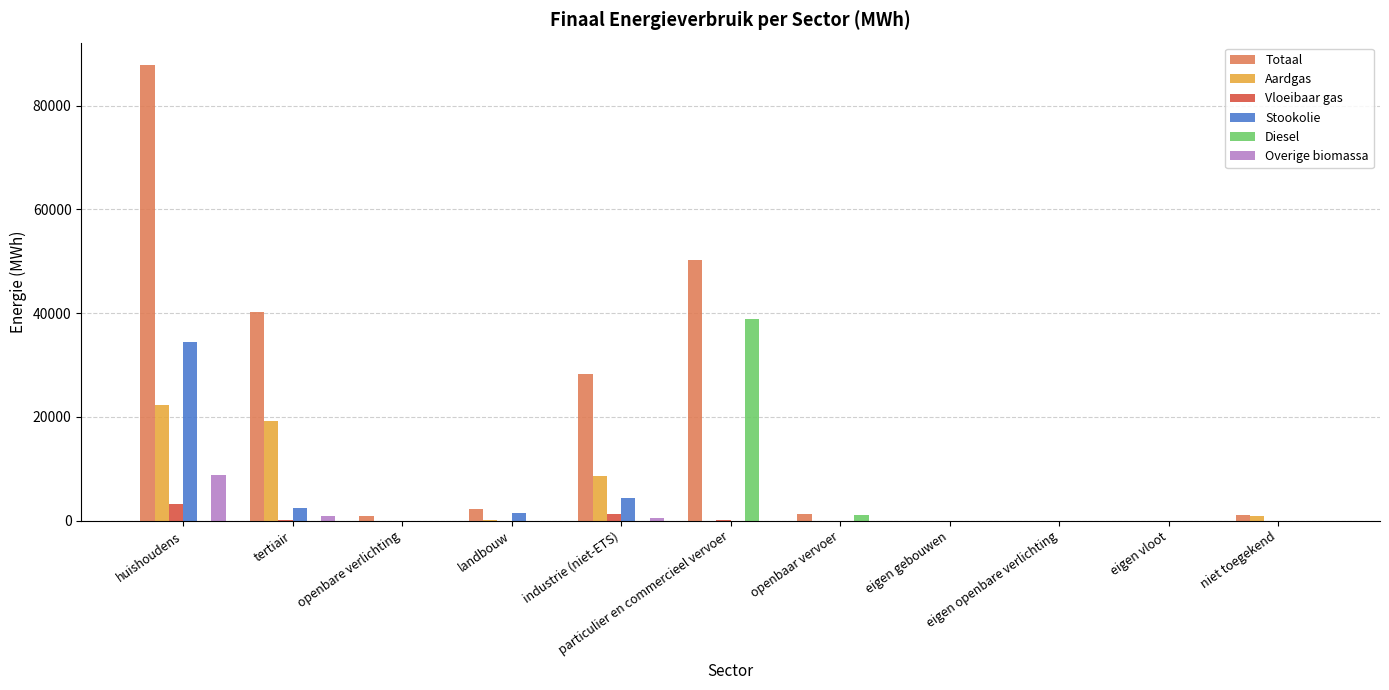

The Overige biomassa series shows -5033.5 at openbaar vervoer. True or false?

False